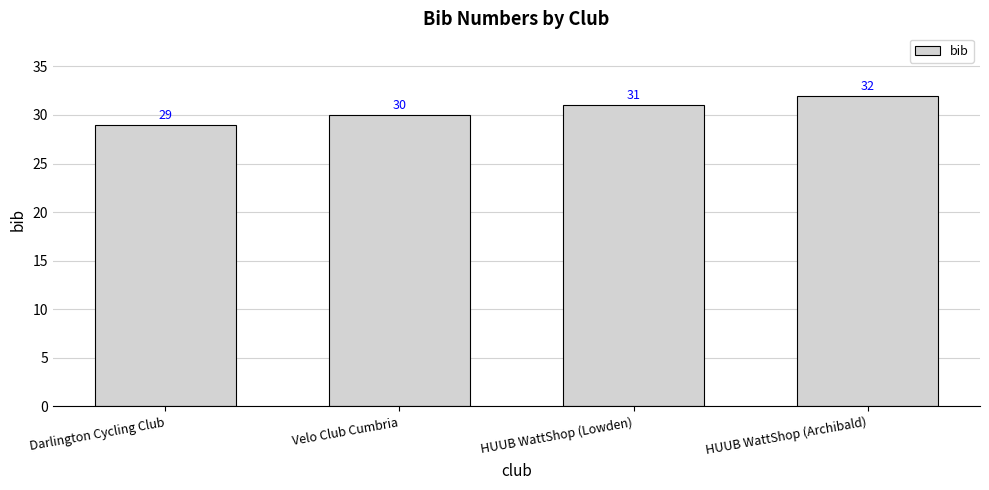

List the labels in order of value, largest first.

HUUB WattShop (Archibald), HUUB WattShop (Lowden), Velo Club Cumbria, Darlington Cycling Club